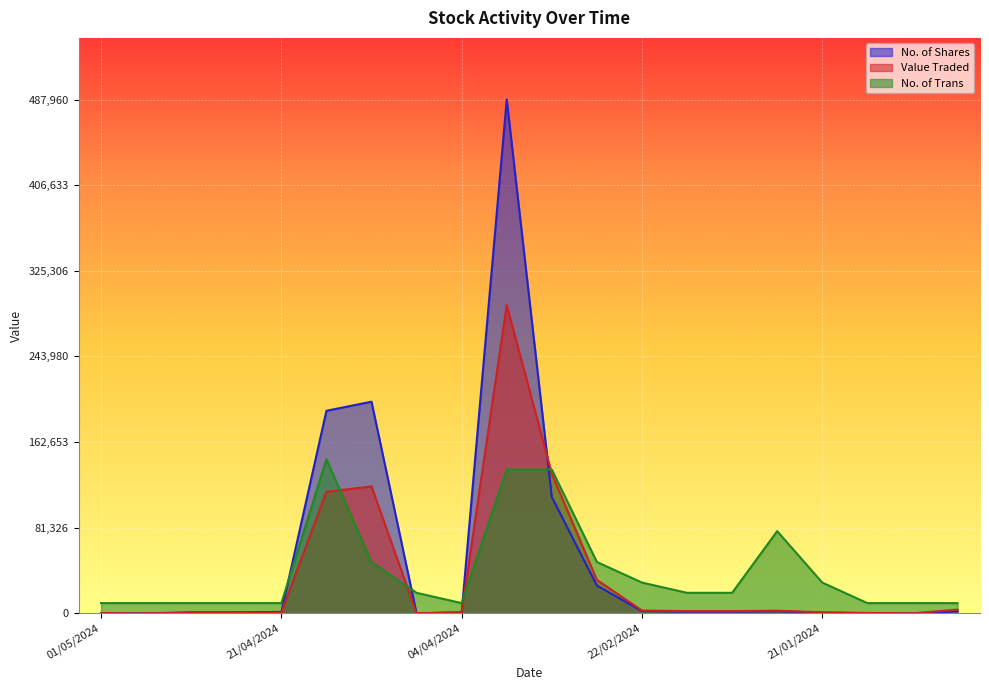

What is the spread (max minus min) of values at 07/02/2024?

17818.4